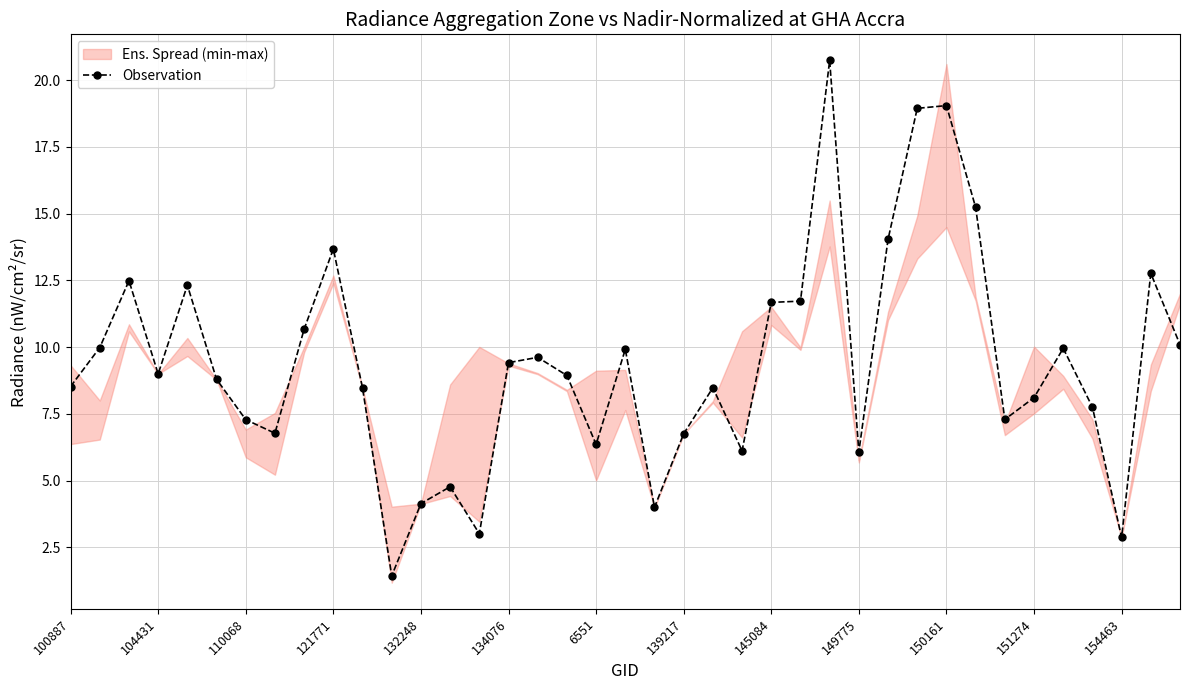

What is the value of the 23rd point from the left?

8.5